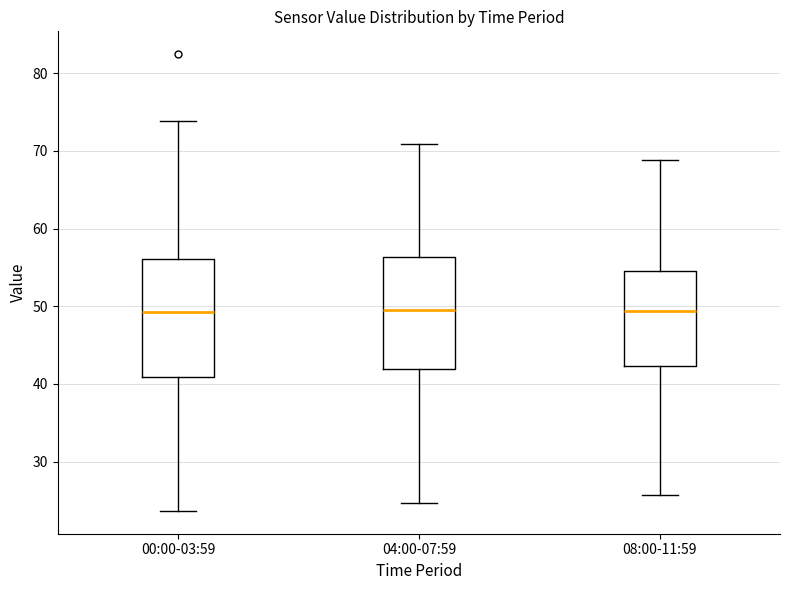

Reading left to right, read every box against the y-axis: the position of its median line, the range the box covers, and the ends of its whiskers. The values are not printed on the chart, so give them approximately, as read against the axis.

00:00-03:59: median 49, box 41 to 56, whiskers 24 to 74
04:00-07:59: median 49, box 42 to 56, whiskers 25 to 71
08:00-11:59: median 49, box 42 to 55, whiskers 26 to 69